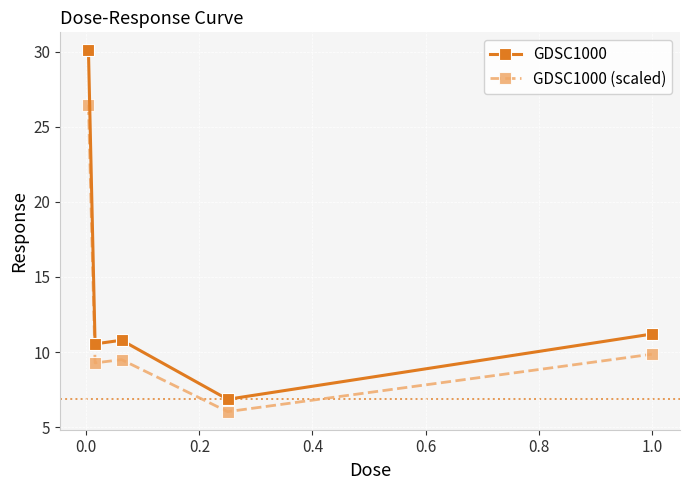

True or false: GDSC1000 has more than 0 points higher than both neighbors.

True